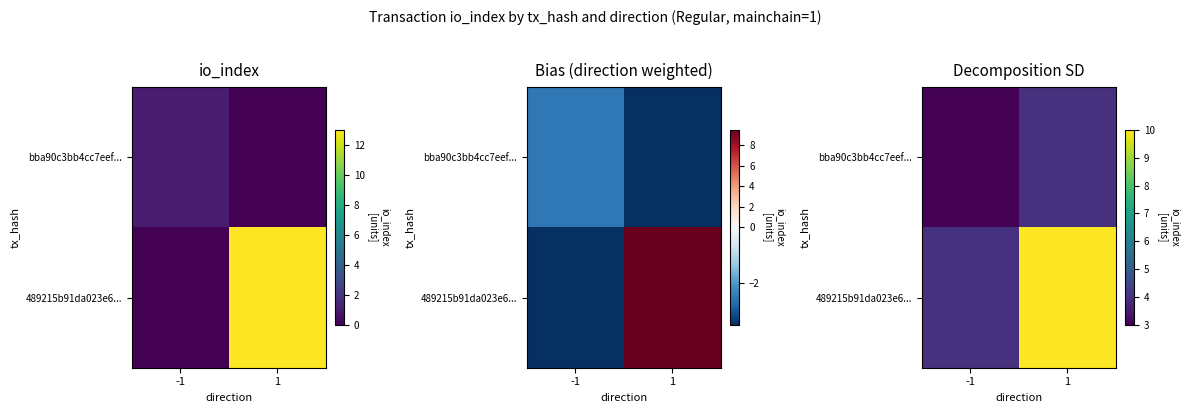

True or false: bba90c3bb4cc7eef... has a value of 3 at 1.

False